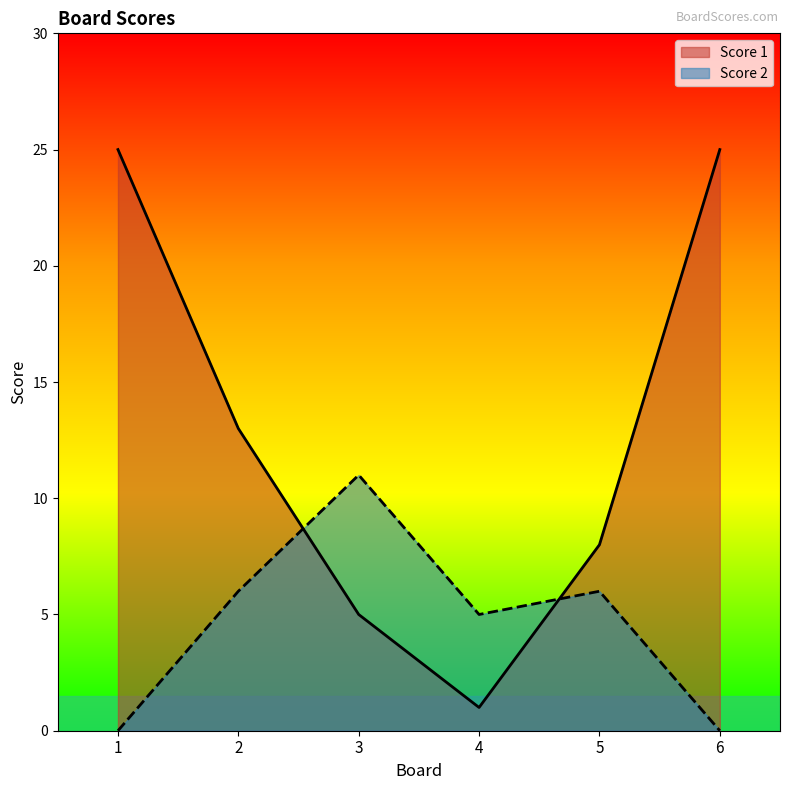

How many distinct data groups are displayed?

2